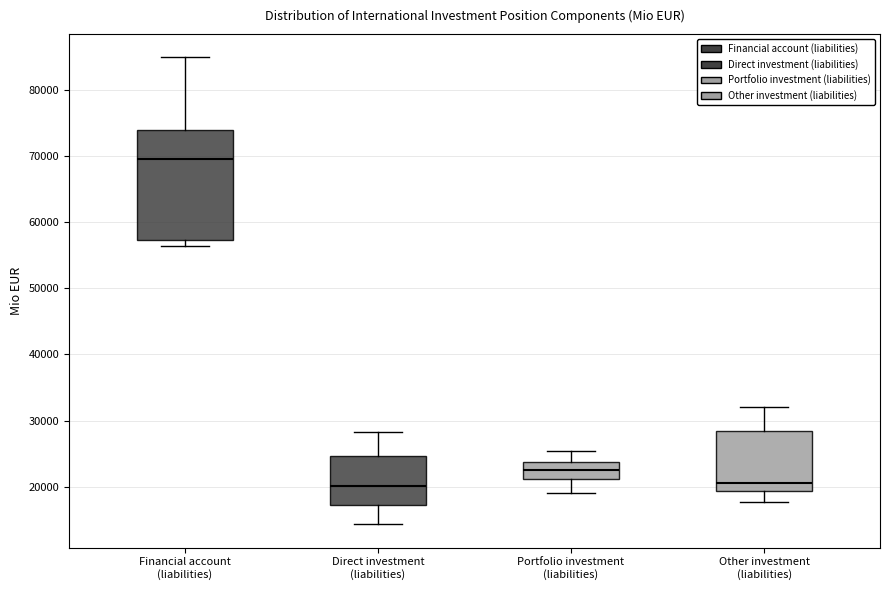

Where does the upper whisker of the box for Other investment (liabilities) end on the y-axis? The values are not printed on the chart, so give them approximately, as read against the axis.

32000